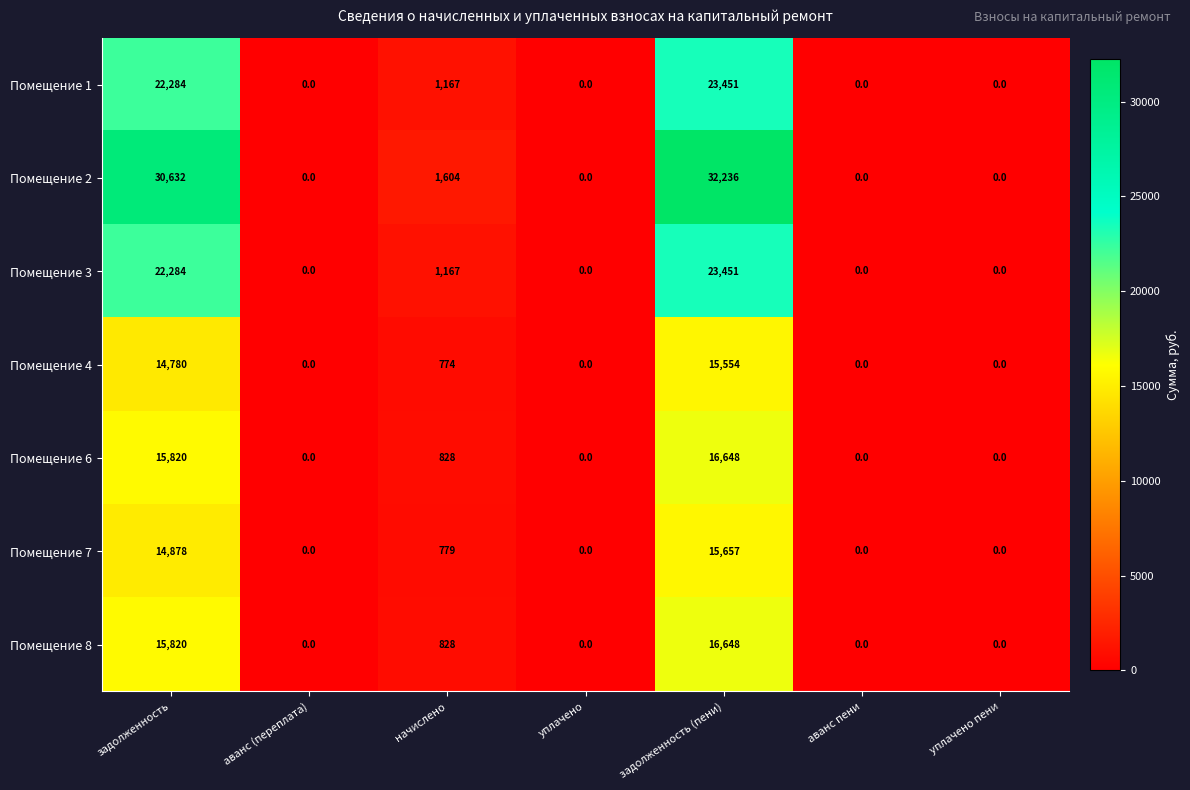

At which label is Помещение 3 closest to 11725?

начислено